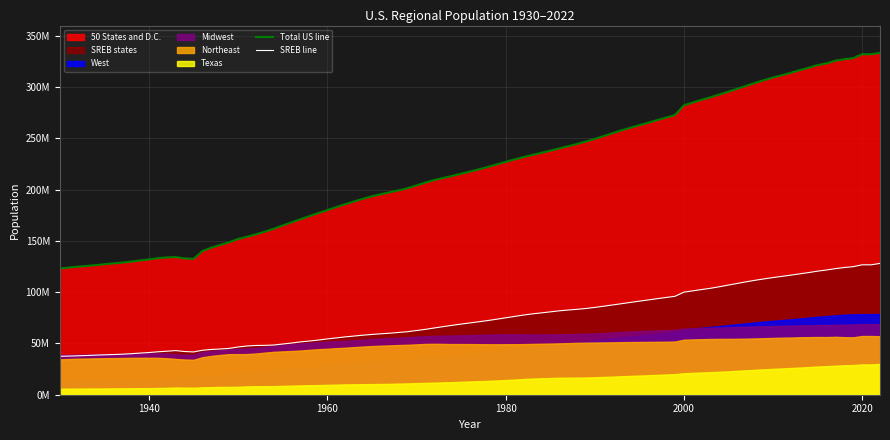

Where is South/Texas nearest to the value 18743298?

1991